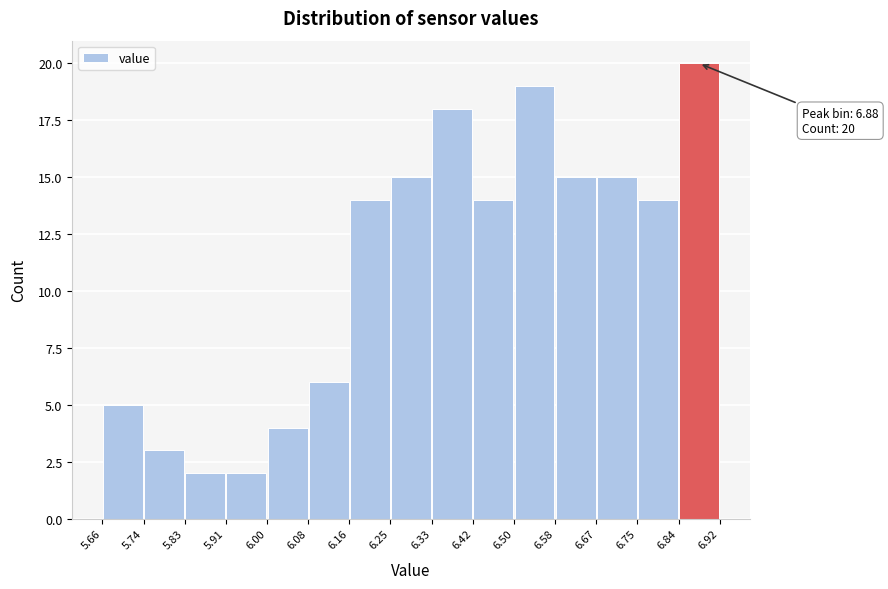

Which range on the x-axis has the tallest bar?

6.84 to 6.92